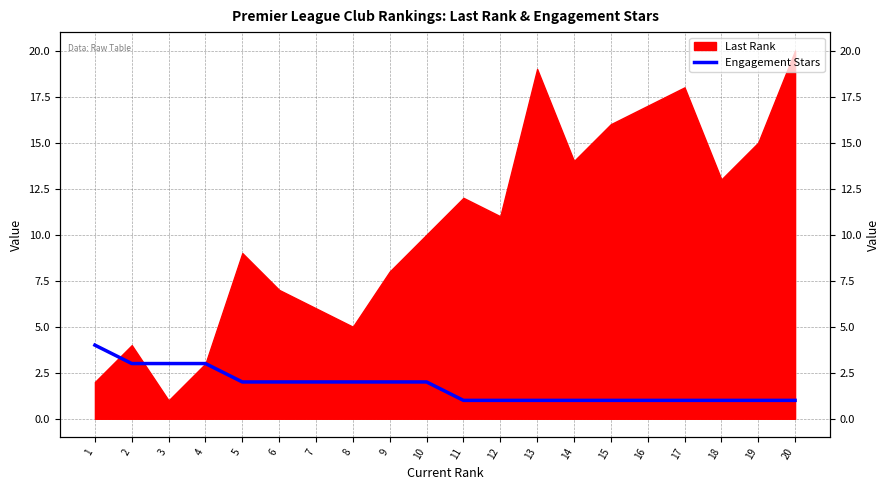

At which label does the data first exceed 2?

1